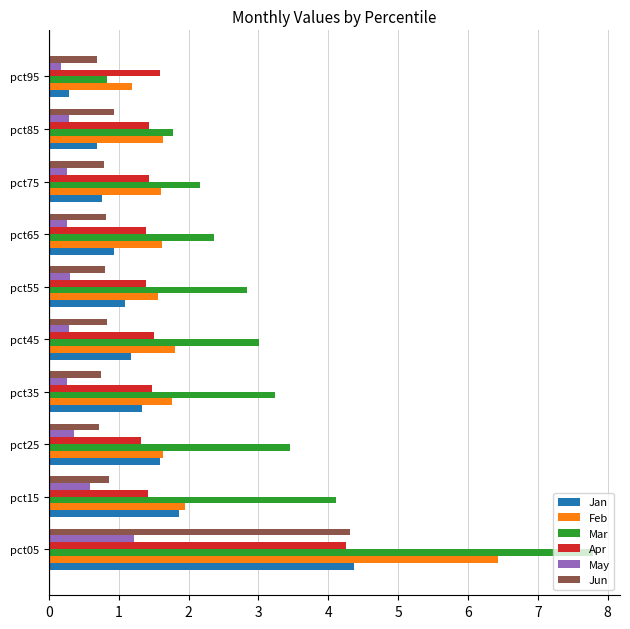

Which series changed the most between pct15 and pct65?

Mar